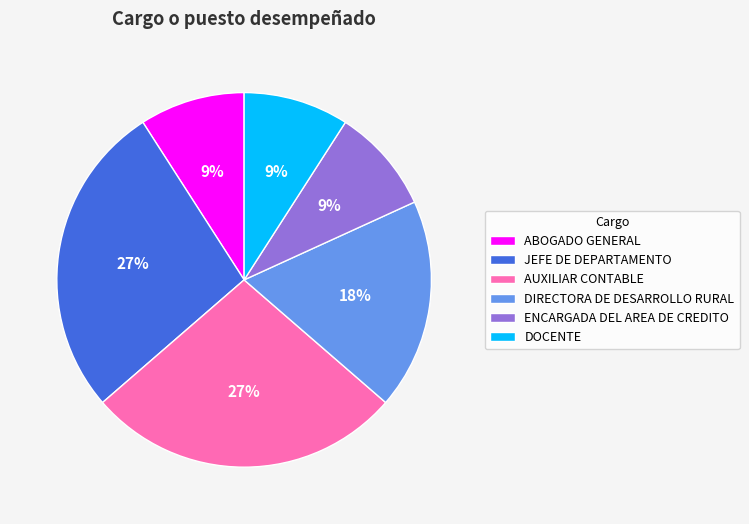

To the nearest percent, what portion does DIRECTORA DE DESARROLLO RURAL represent?

18%